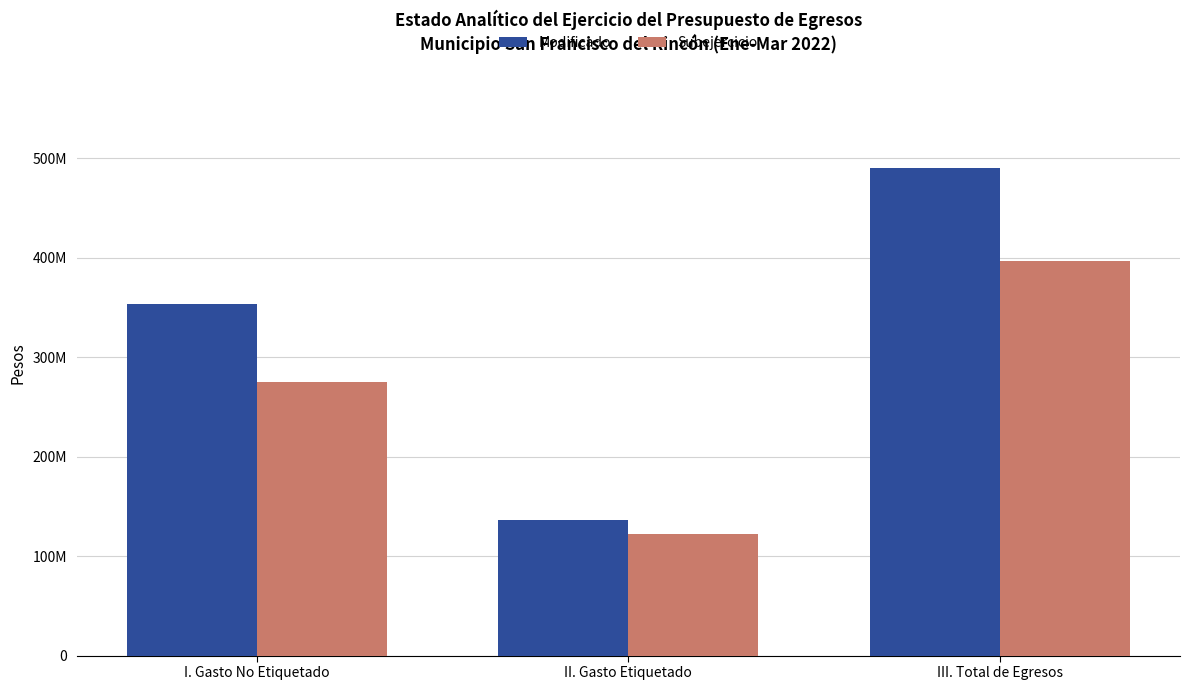

Reading left to right, what are all the values shown in this chart?

Modificado: I. Gasto No Etiquetado=353613079.5	II. Gasto Etiquetado=136435172.1	III. Total de Egresos=490048251.5
Subejercicio: I. Gasto No Etiquetado=275137566.1	II. Gasto Etiquetado=121870771.8	III. Total de Egresos=397008338.0